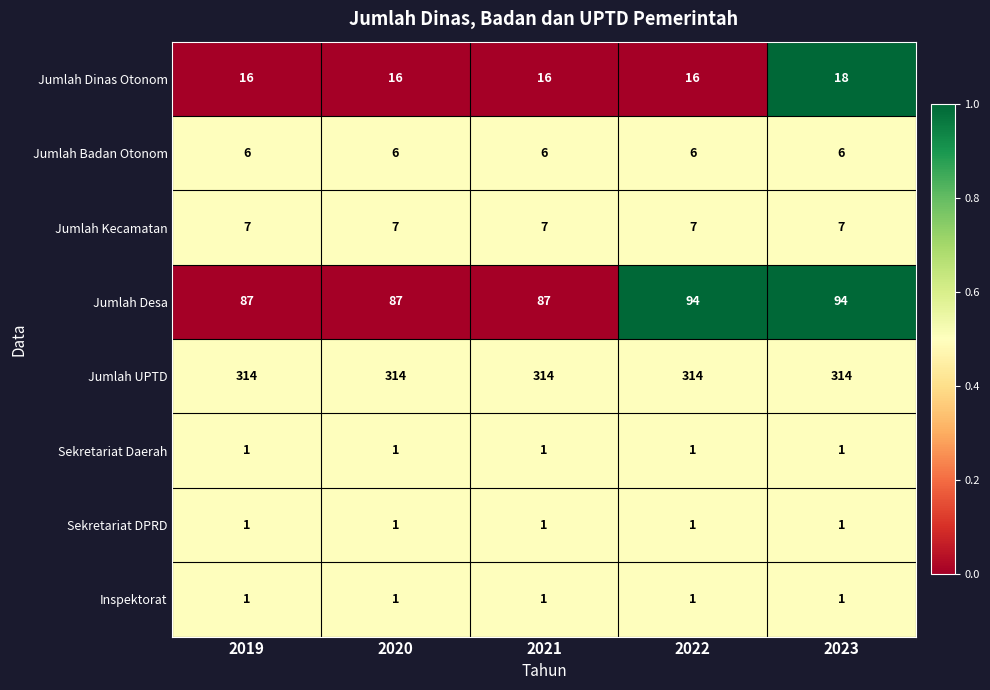

What is the lowest value of the Jumlah Kecamatan series?

7